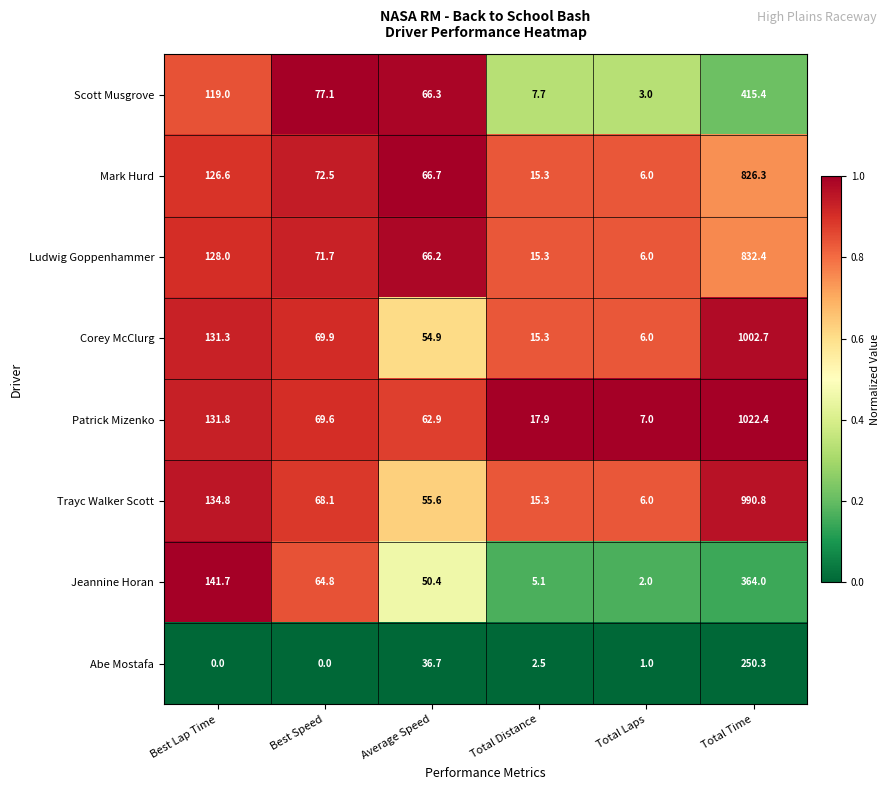

What is the total value across all series at Total Laps?

37.0